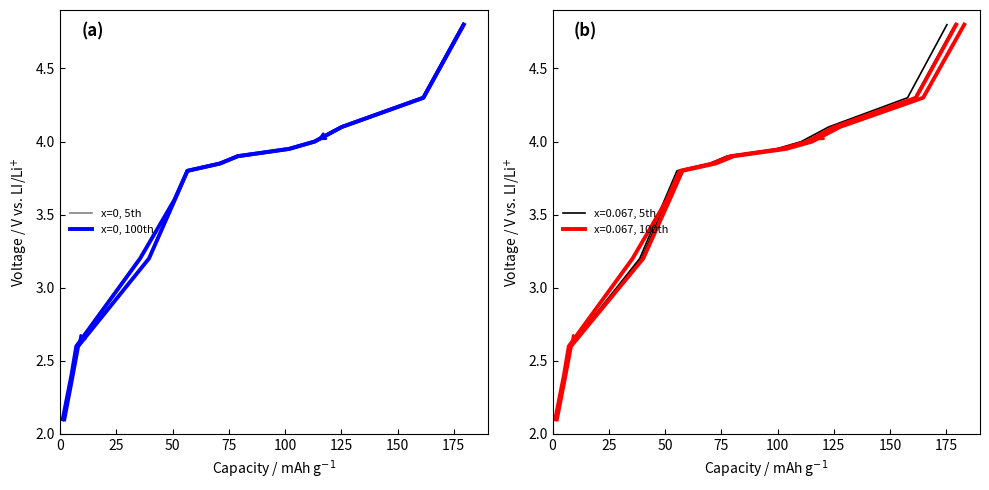

Is it true that x=0, 100th equals 6.8 at 200?

False